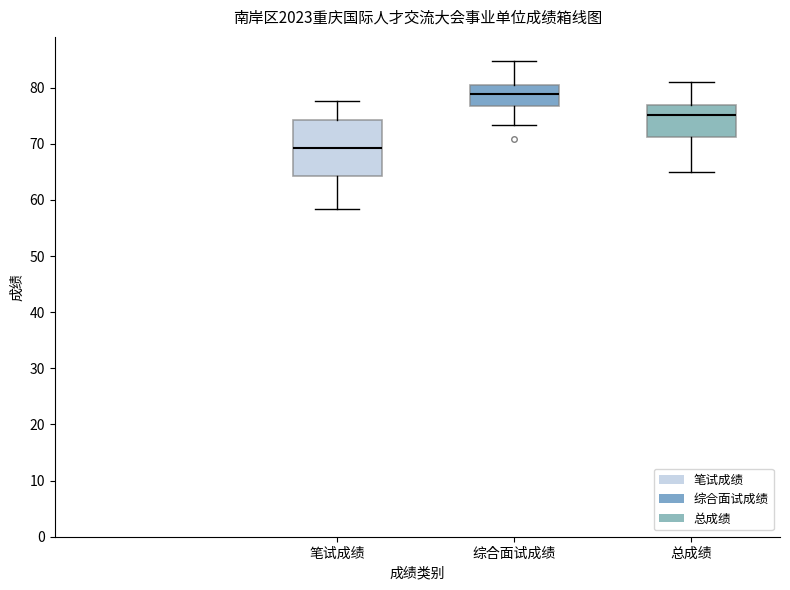

Which box has the lowest median line?

笔试成绩